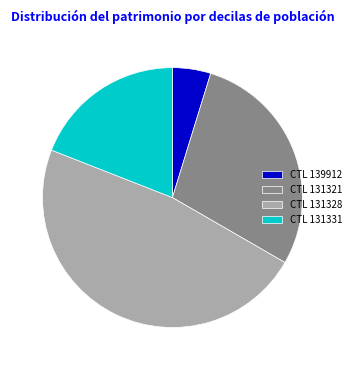

Which category has the biggest portion of the pie?

CTL 131328